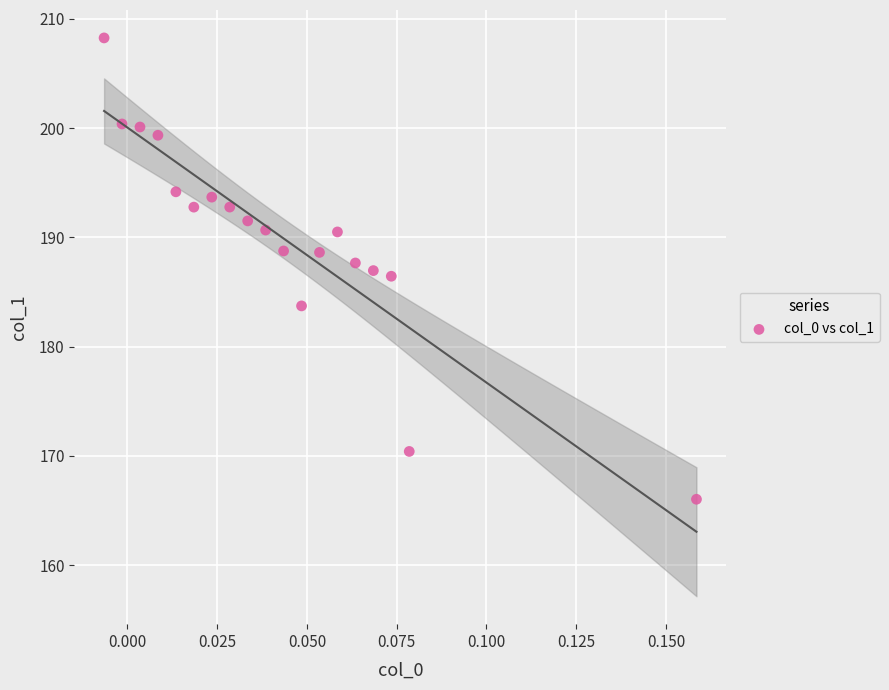

What is the range of Y values (max minus min)?

42.2